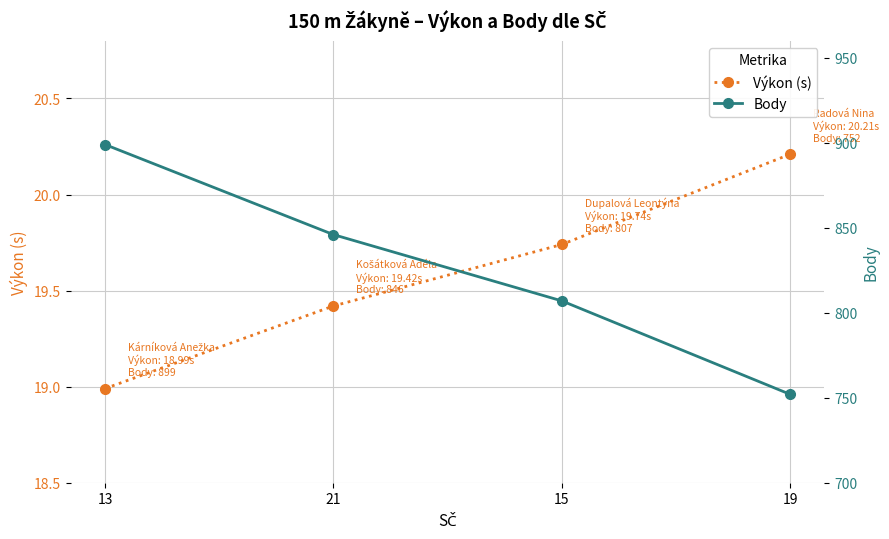

Reading left to right, transcribe all the data shown in this chart.

Výkon (s): 19.0	19.4	19.7	20.2
Body: 899.0	846.0	807.0	752.0